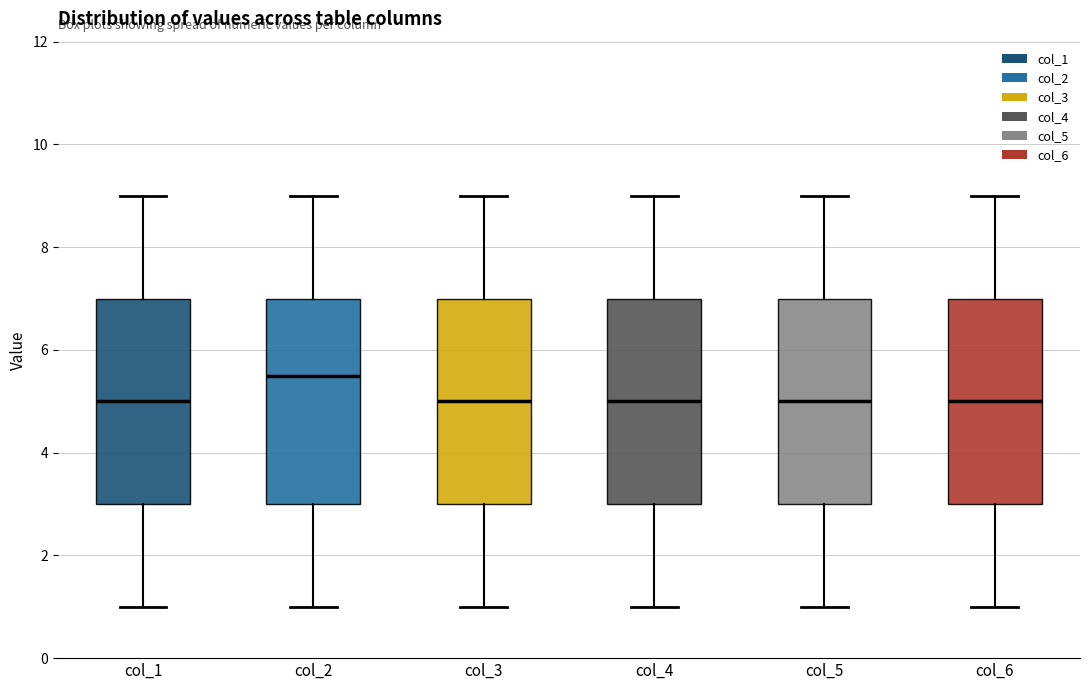

Reading left to right, transcribe this box plot: for each box, give where its median line is, the range the box spans, and where its two whiskers end, as read against the y-axis. The values are not printed on the chart, so give them approximately, as read against the axis.

col_1: median 5.0, box 3.0 to 7.0, whiskers 1.0 to 9.0
col_2: median 5.6, box 3.0 to 7.0, whiskers 1.0 to 9.0
col_3: median 5.0, box 3.0 to 7.0, whiskers 1.0 to 9.0
col_4: median 5.0, box 3.0 to 7.0, whiskers 1.0 to 9.0
col_5: median 5.0, box 3.0 to 7.0, whiskers 1.0 to 9.0
col_6: median 5.0, box 3.0 to 7.0, whiskers 1.0 to 9.0